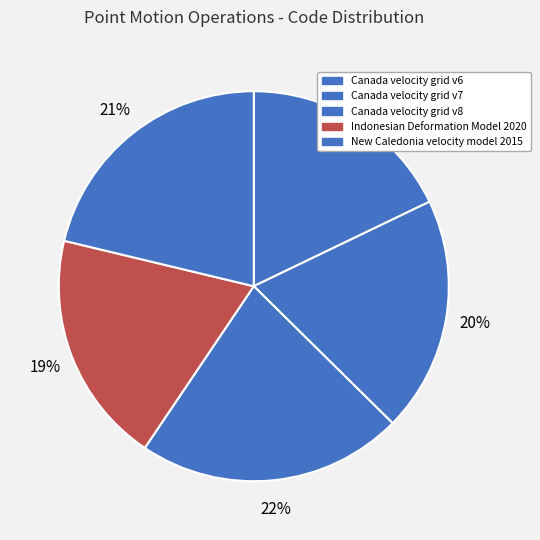

What is the ratio of the value at Canada velocity grid v8 to the value at Indonesian Deformation Model 2020?

1.1